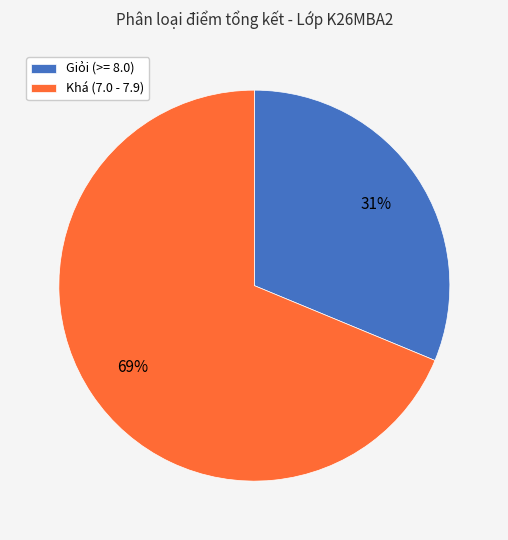

Does Giỏi (>= 8.0) represent more than half of the total?

No